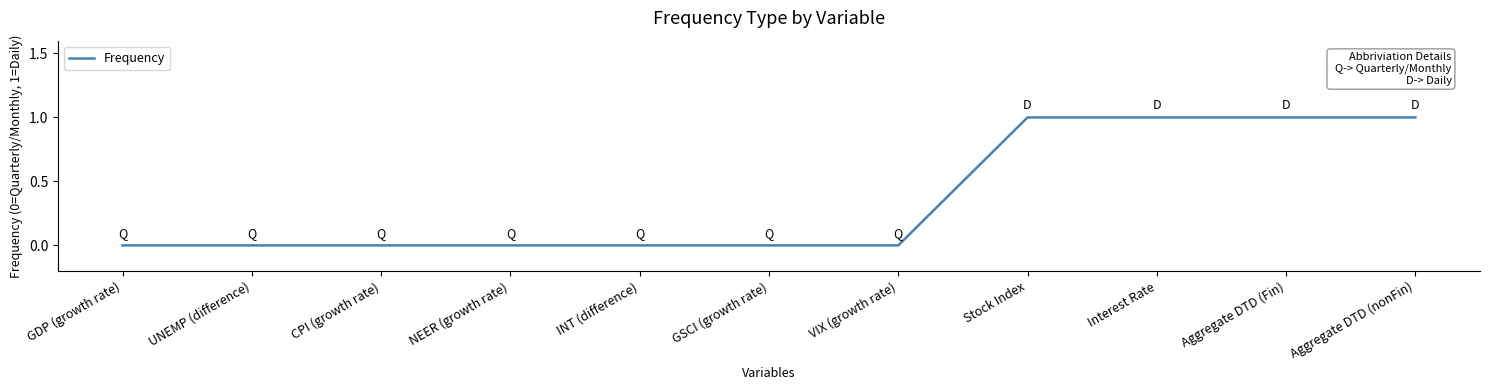

What position from the left is CPI (growth rate)?

3